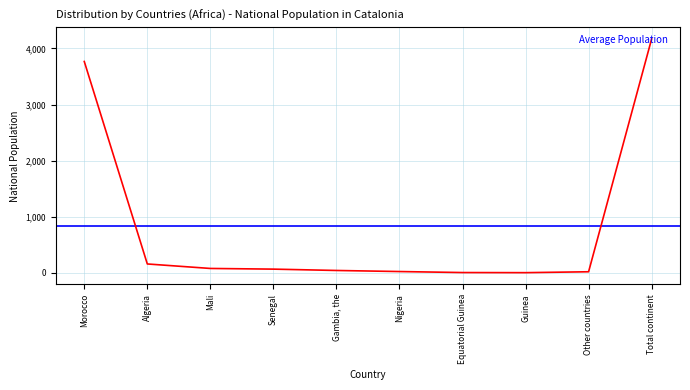

Which has a higher value, Algeria or Senegal?

Algeria